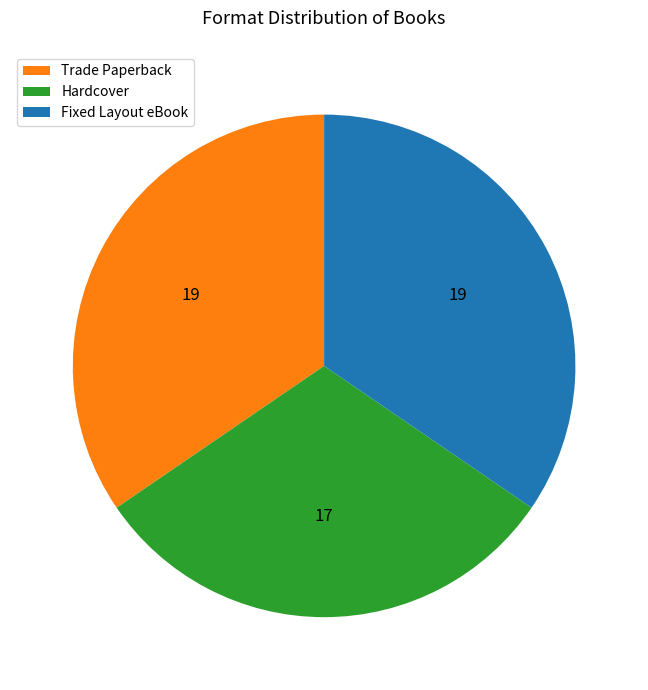

Does Hardcover represent more than half of the total?

No